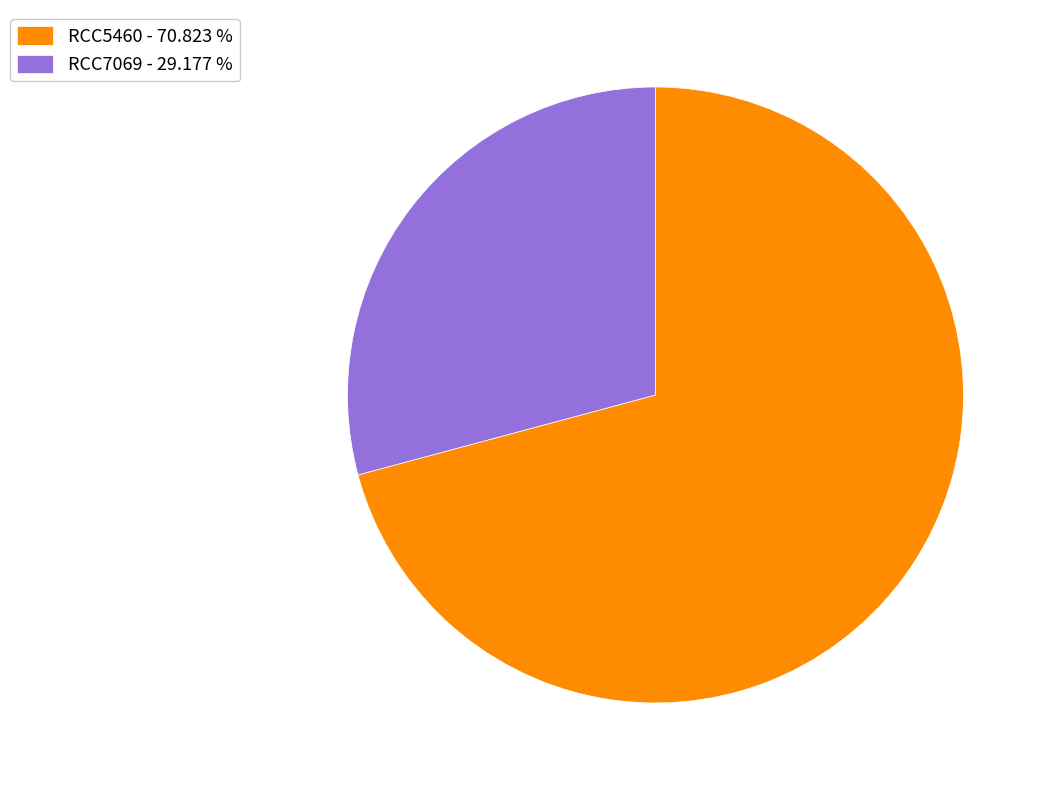

Is it true that RCC7069 is 23% of the pie?

False